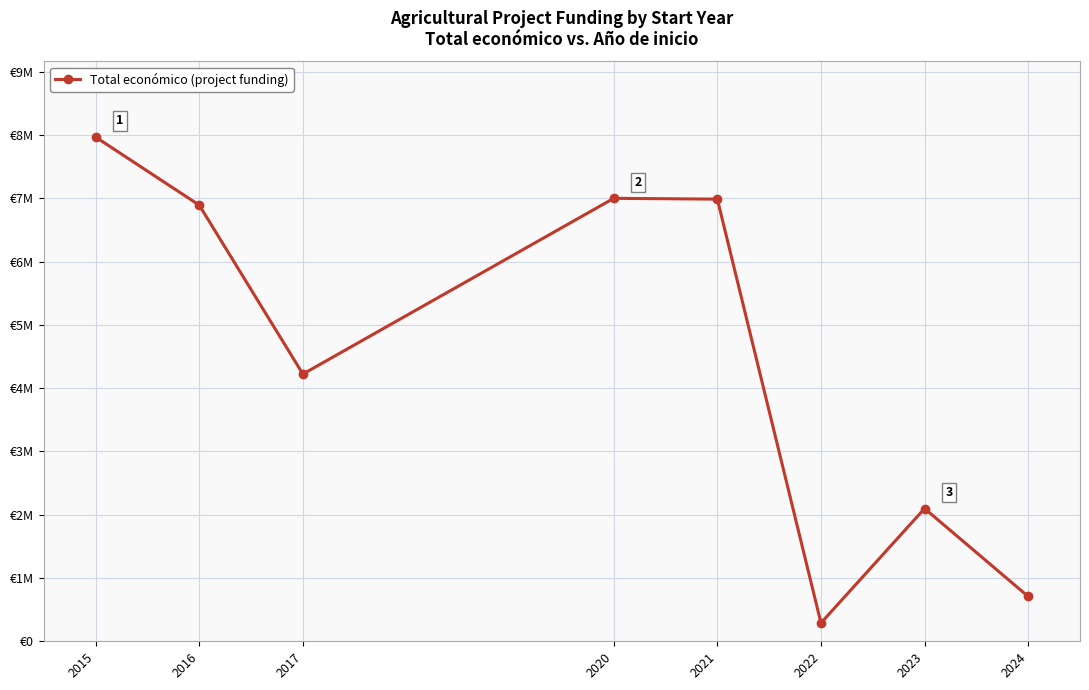

At which label is the value closest to 4127964?

2017